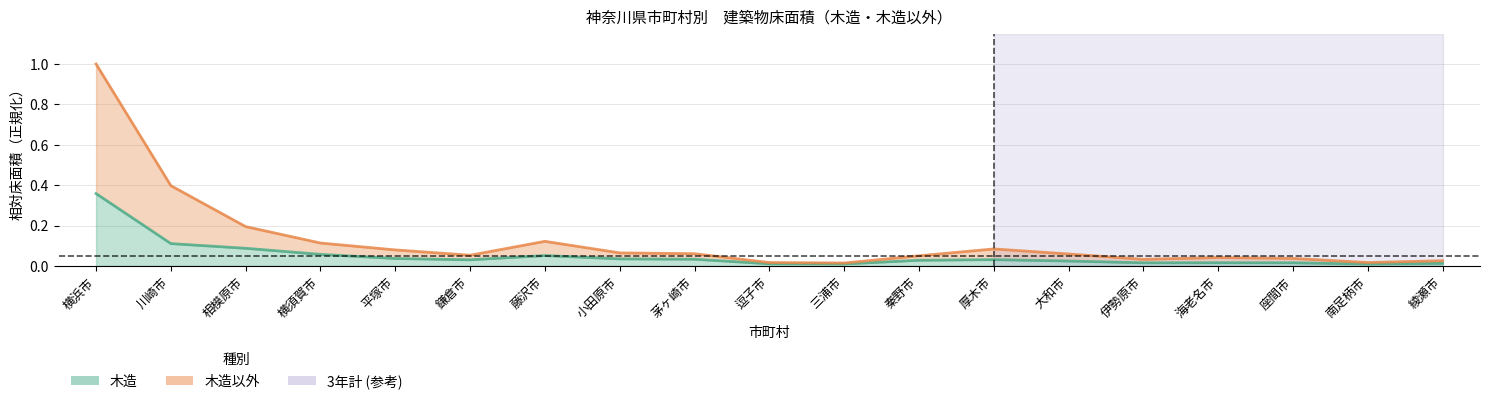

List the series in order of their overall mean, lowest first.

木造, 木造以外（上乗せ分）